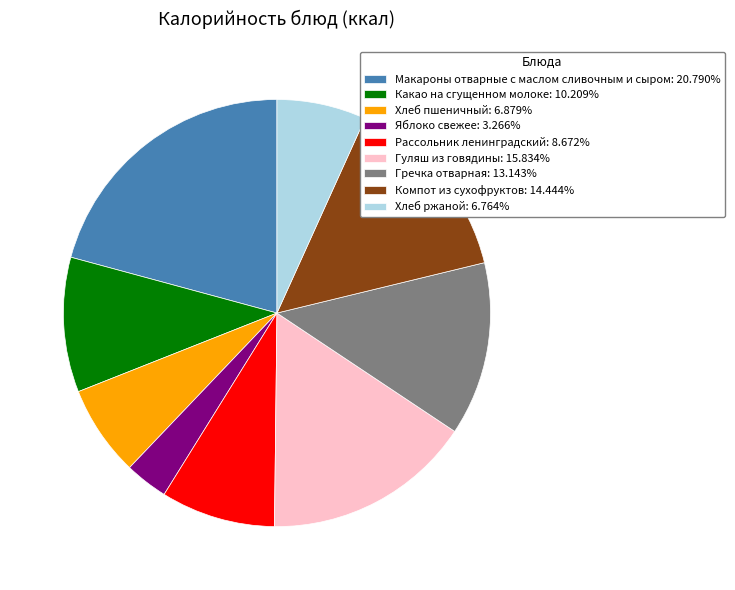

How many slices are in this pie chart?

9